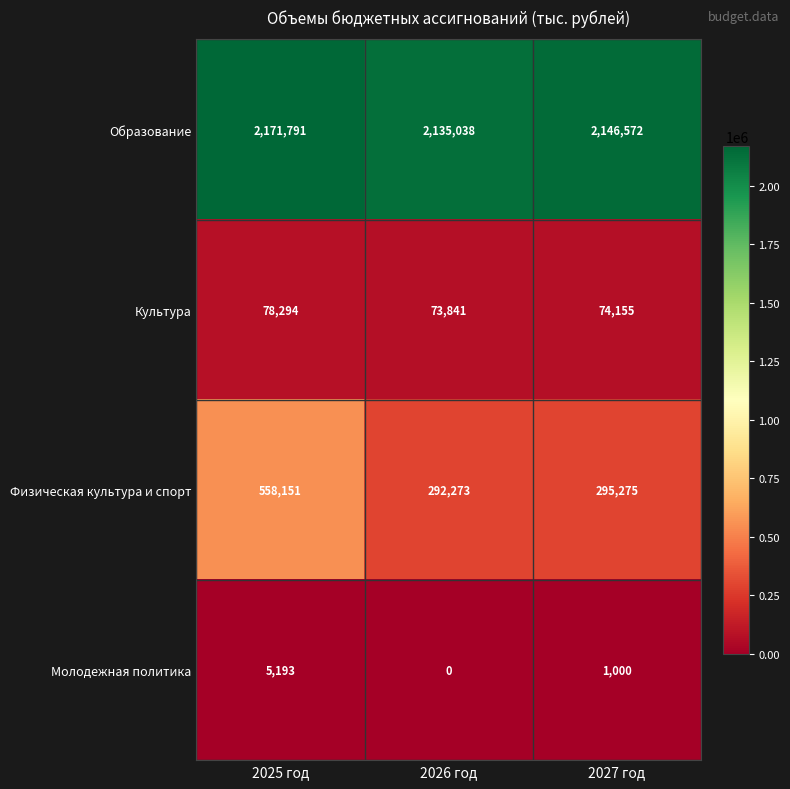

What is the highest value of the Образование series?

2171791